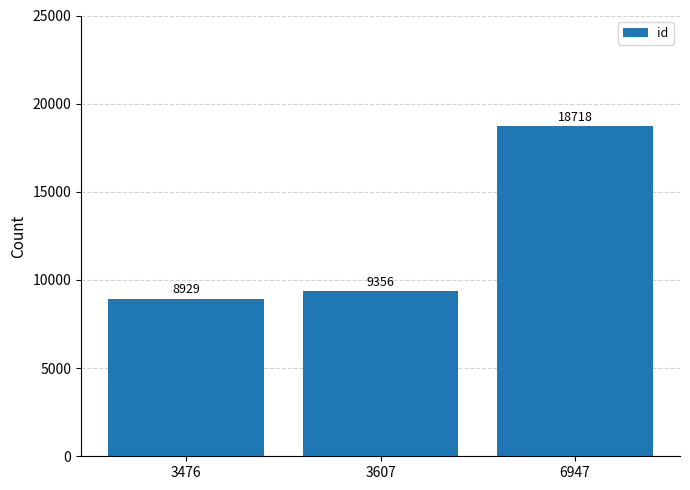

Between 3476 and 3607, which is larger?

3607